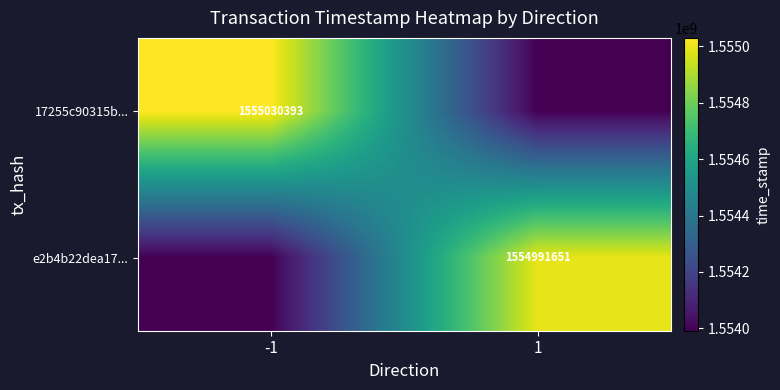

The e2b4b22dea17... series shows 2583000547 at 1. True or false?

False